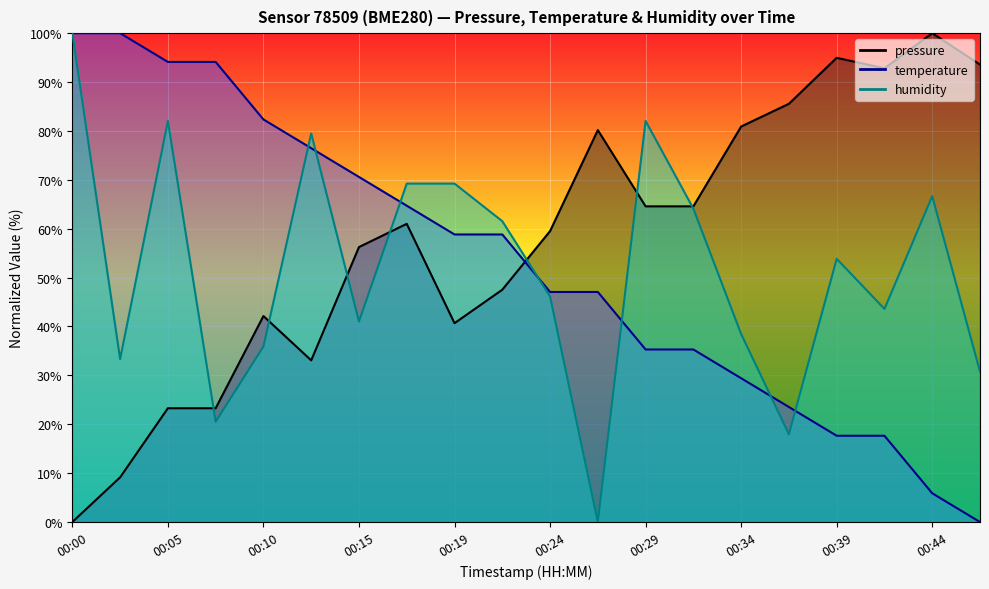

What is the total value across all series at 00:17?

194.9